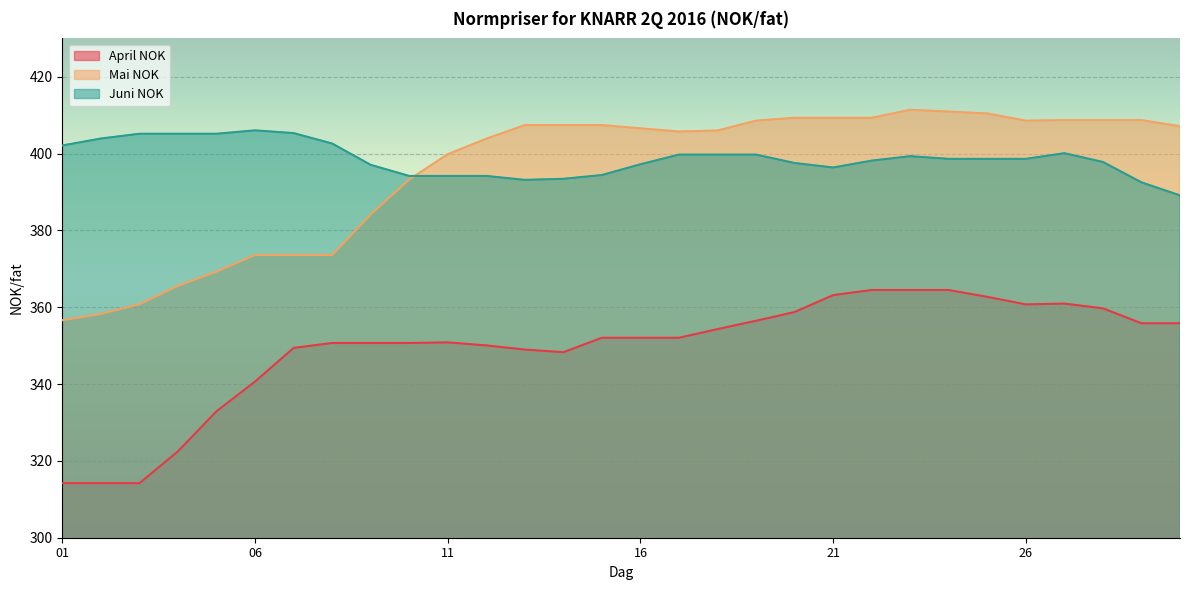

What is the total value across all series at 8?

1132.0